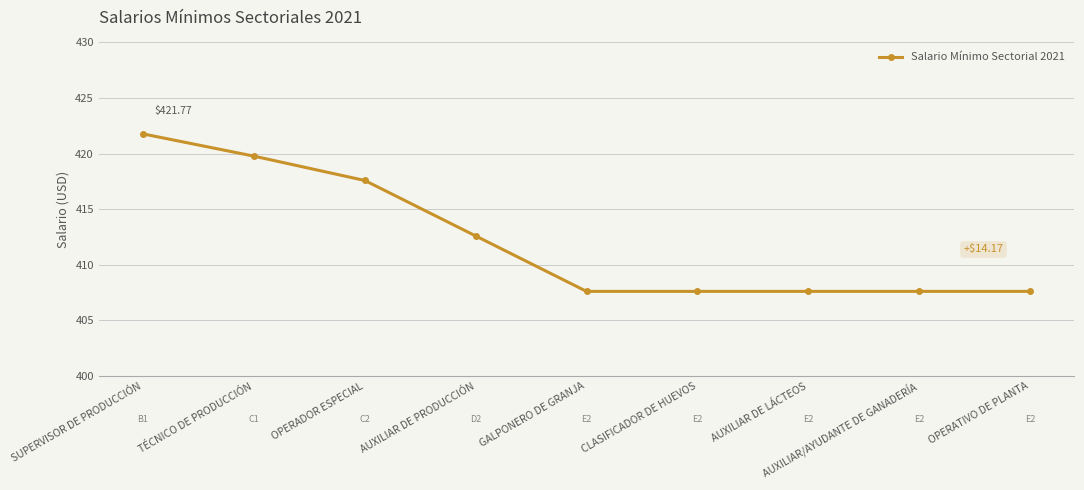

What is the average value?

412.2